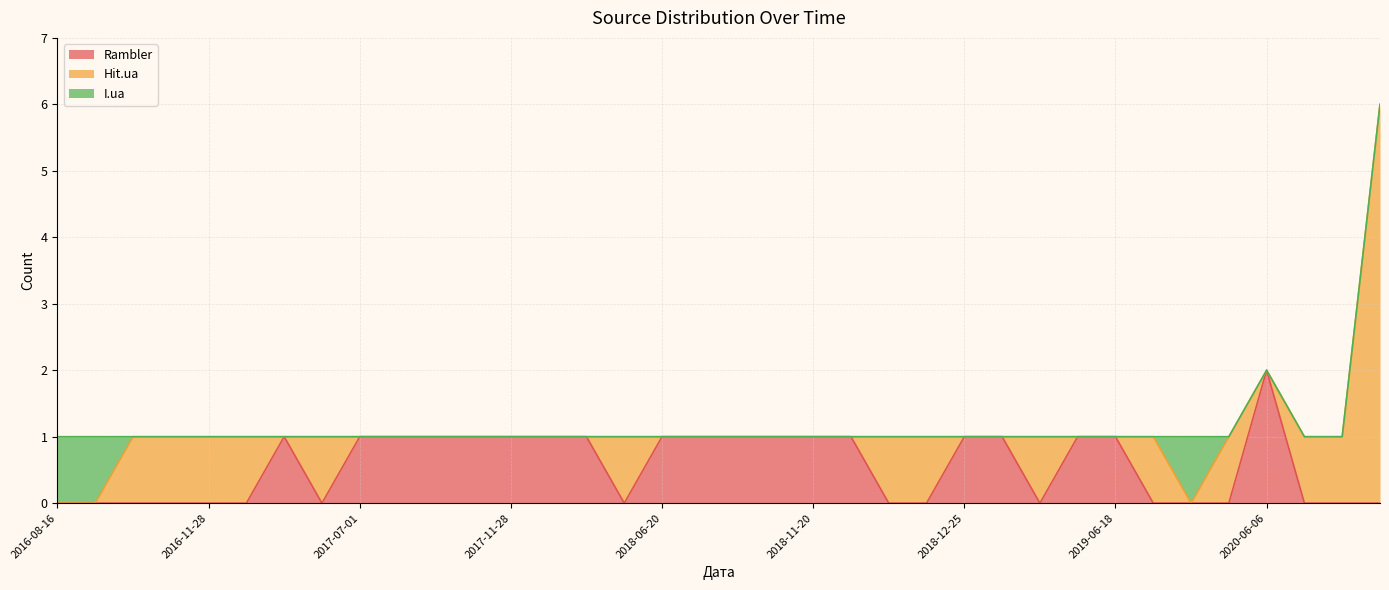

True or false: Rambler and Hit.ua intersect in this chart.

True